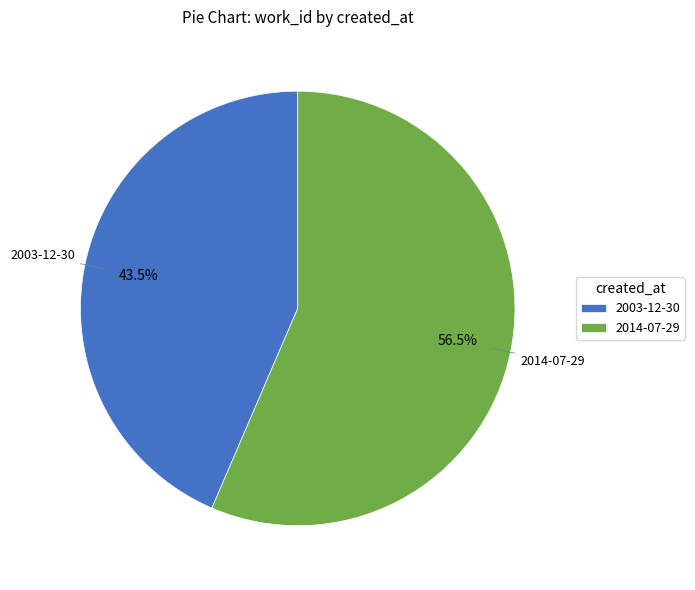

What is the total percentage of 2014-07-29 and 2003-12-30?

100.0%